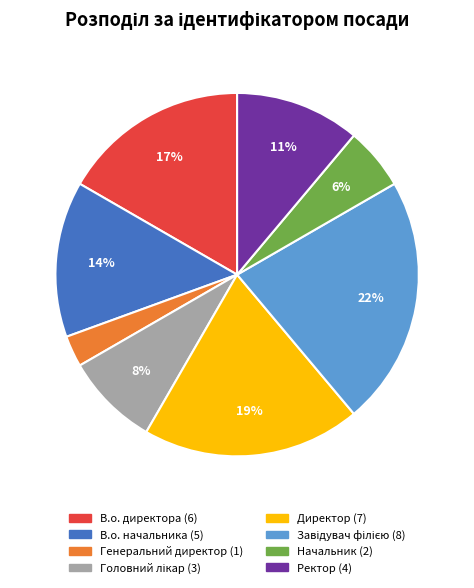

To the nearest percent, what is the average slice percentage?

12%